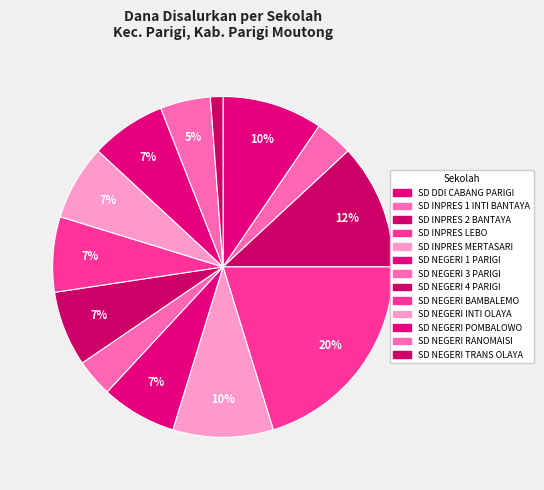

Rank the categories by value from highest to lowest.

SD INPRES LEBO, SD INPRES 2 BANTAYA, SD DDI CABANG PARIGI, SD INPRES MERTASARI, SD NEGERI 1 PARIGI, SD NEGERI 4 PARIGI, SD NEGERI BAMBALEMO, SD NEGERI INTI OLAYA, SD NEGERI POMBALOWO, SD NEGERI RANOMAISI, SD INPRES 1 INTI BANTAYA, SD NEGERI 3 PARIGI, SD NEGERI TRANS OLAYA